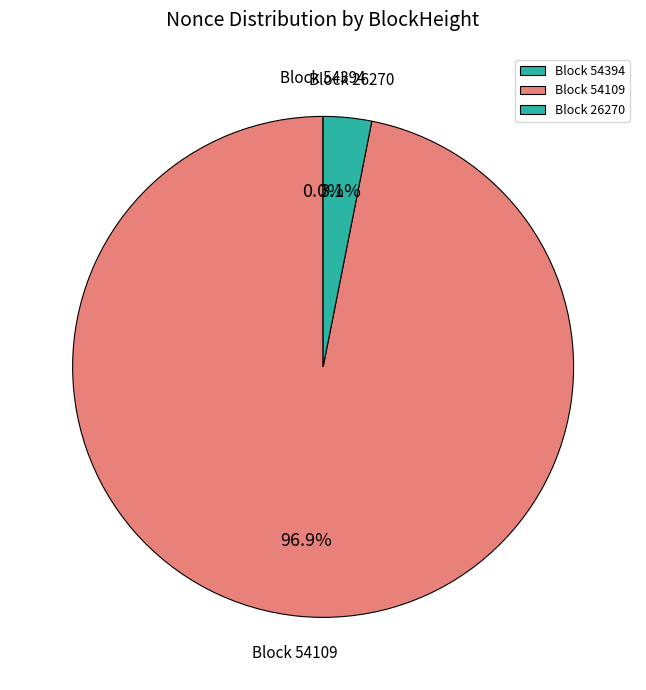

What is the total percentage of Block 26270 and Block 54109?

100.0%